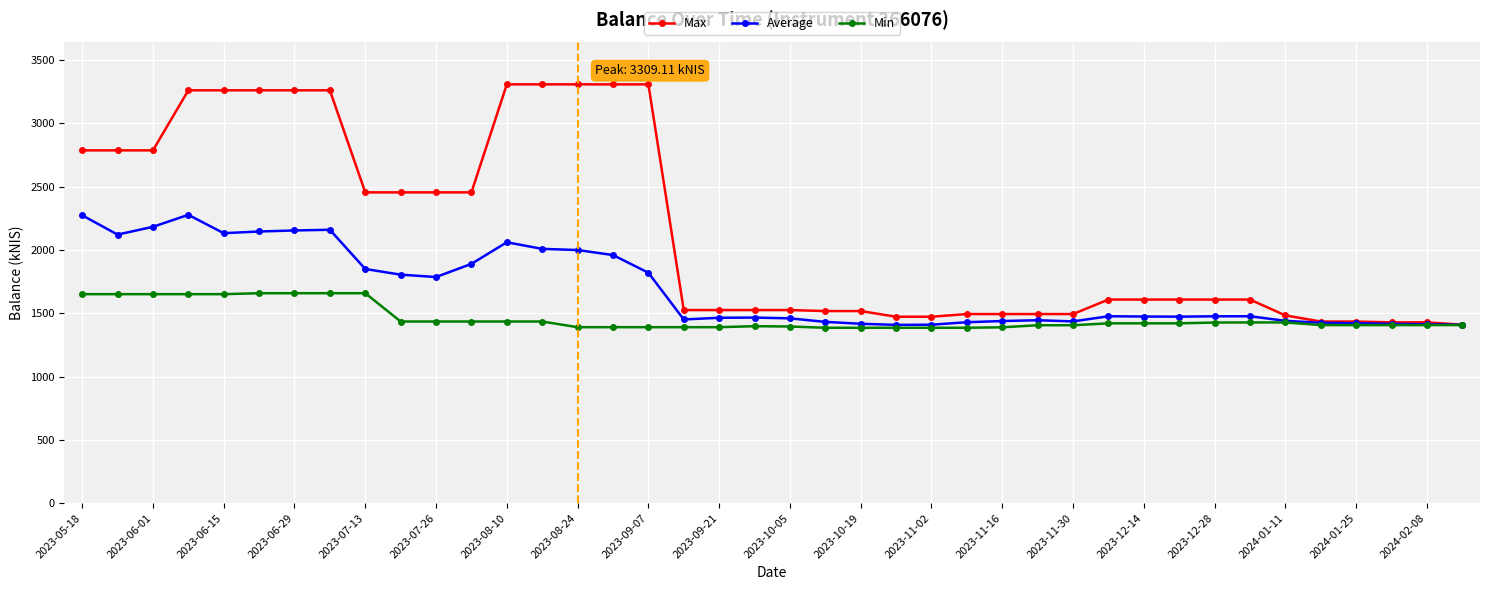

What is the maximum value shown in the chart?

3309.1